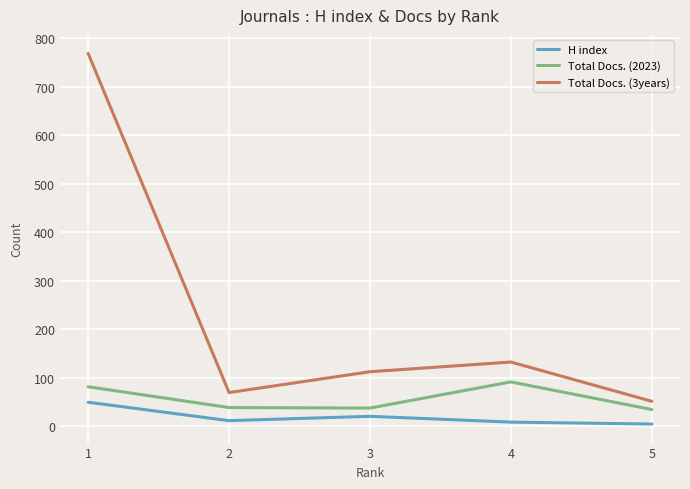

What is the difference between the Total Docs. (2023) values at 2 and 4?

53